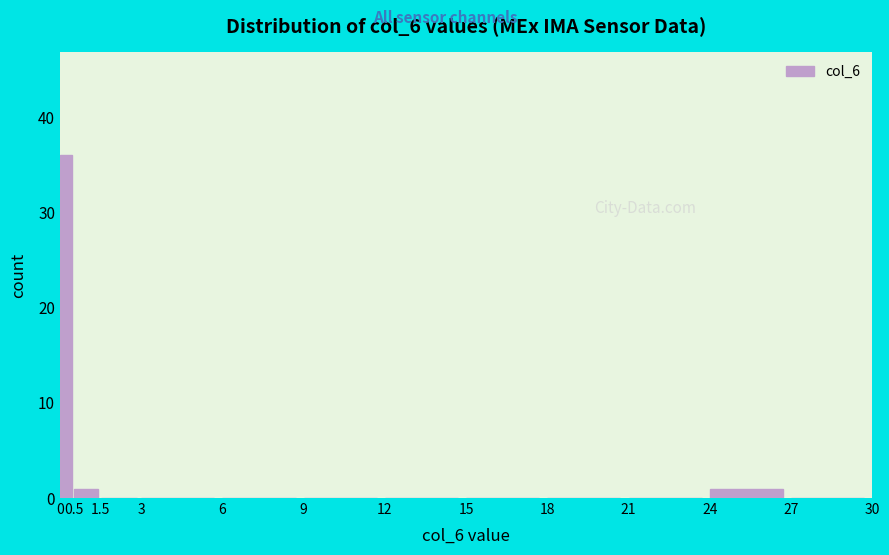

Which range on the x-axis has the tallest bar?

0 to 0.5